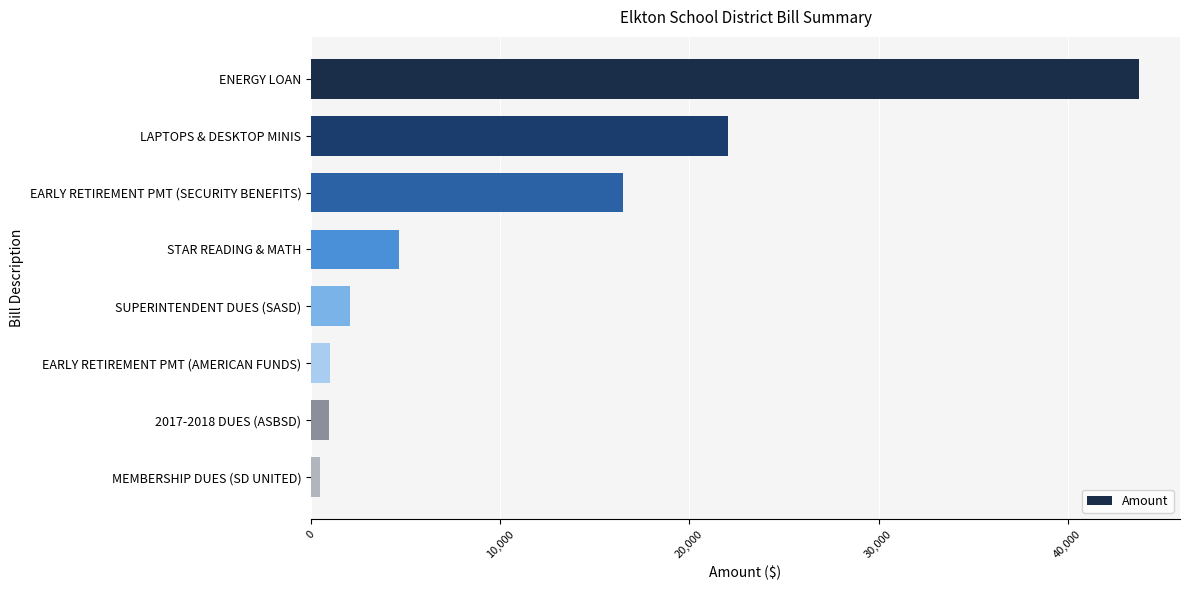

How many bars are there in total?

8